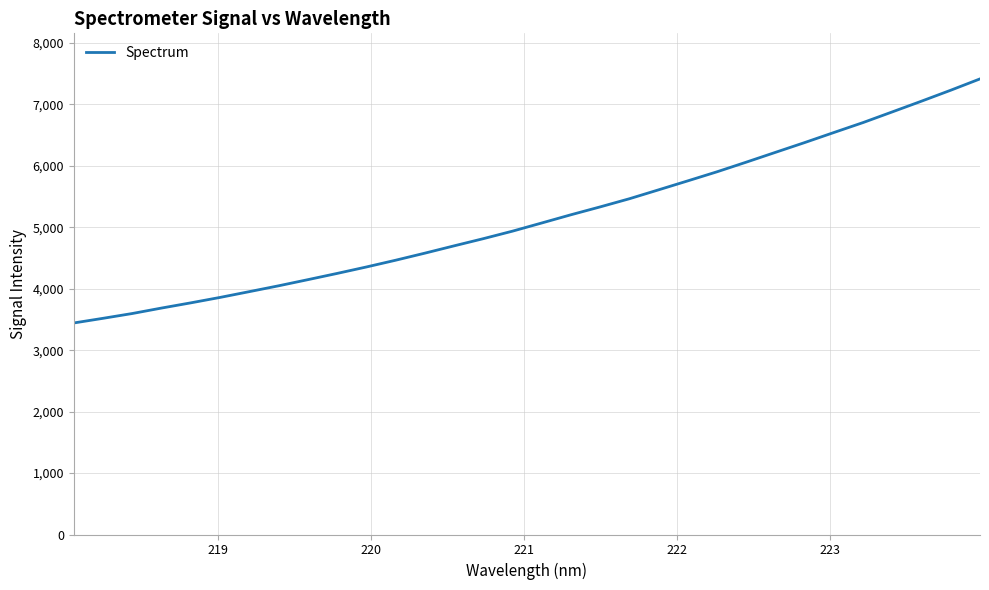

What is the maximum value shown in the chart?

7416.6